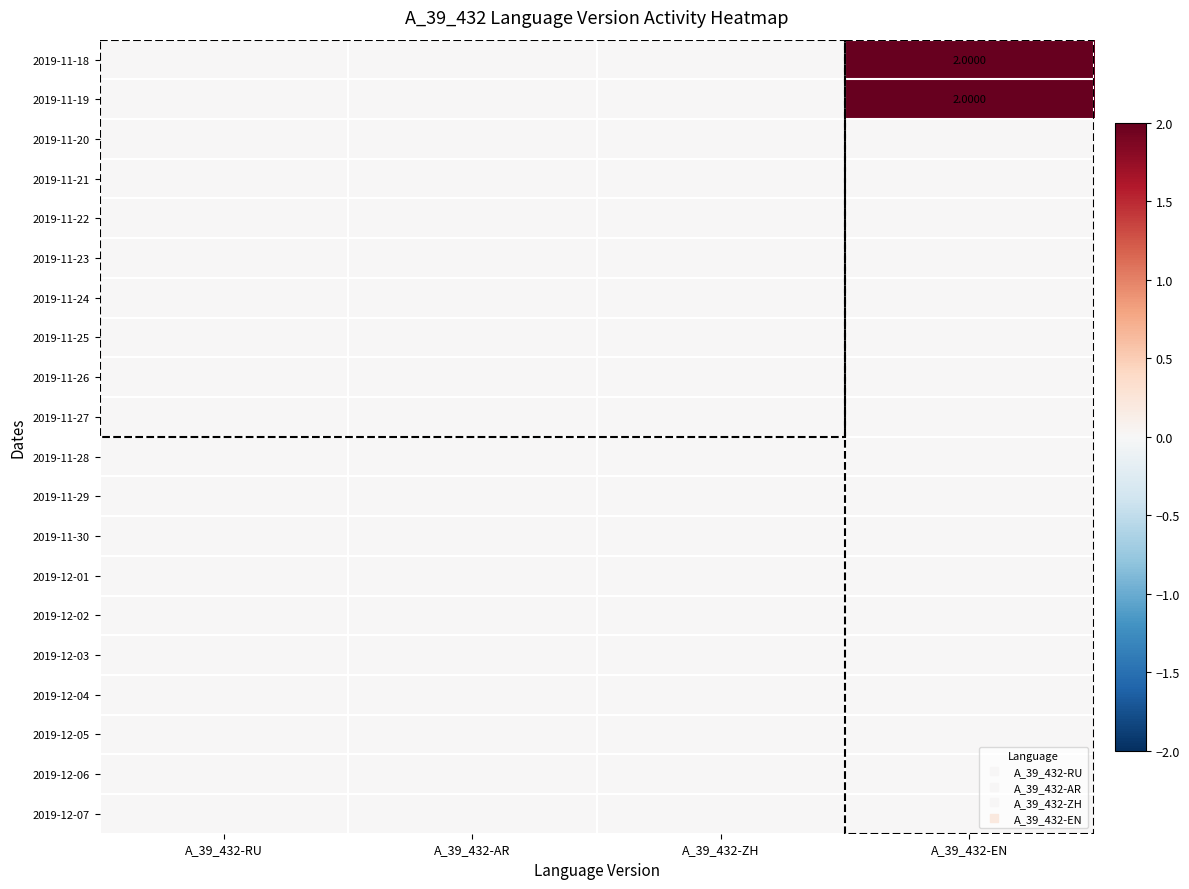

Is it true that 2019-11-20 equals 0 at A_39_432-AR?

True